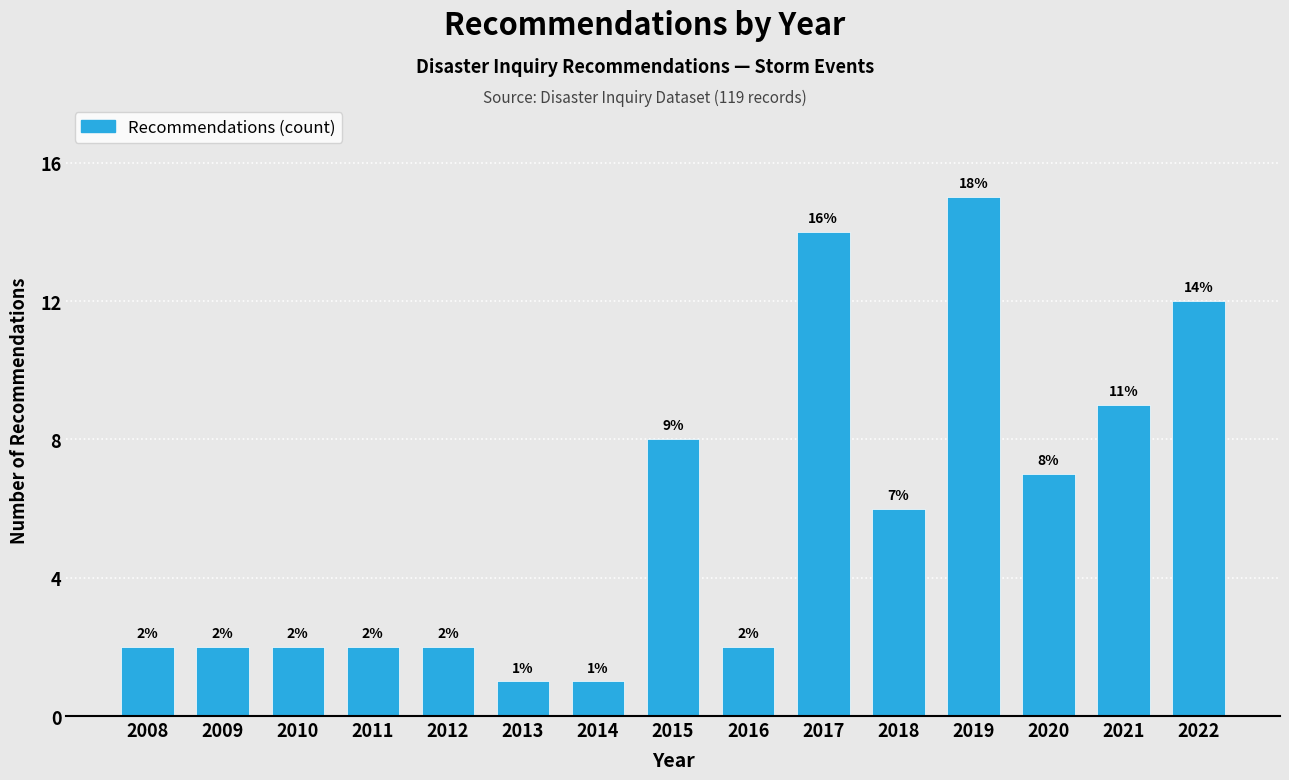

Reading left to right, extract all data points from this chart.

2	2	2	2	2	1	1	8	2	14	6	15	7	9	12